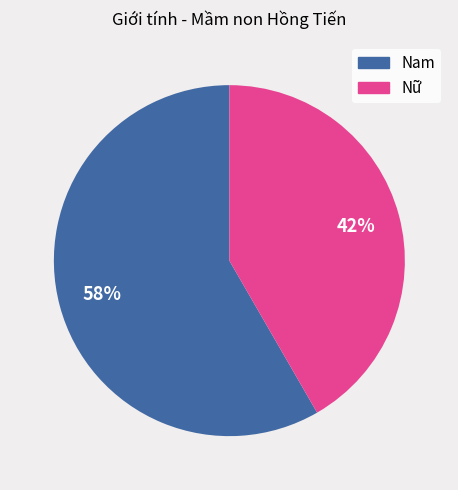

Combined, do Nữ and Nam account for over 50%?

Yes